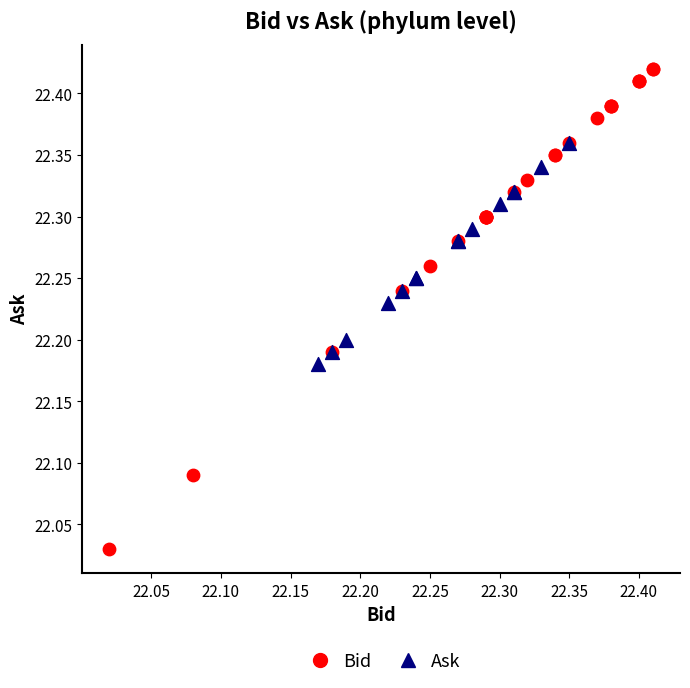

Which series reaches the minimum Y coordinate?

Bid